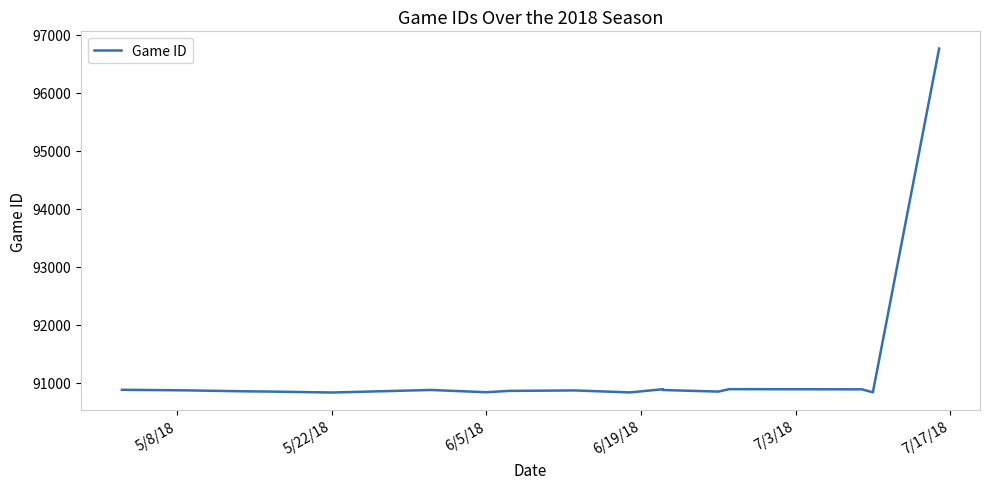

What is the value of the 15th point from the left?

90888